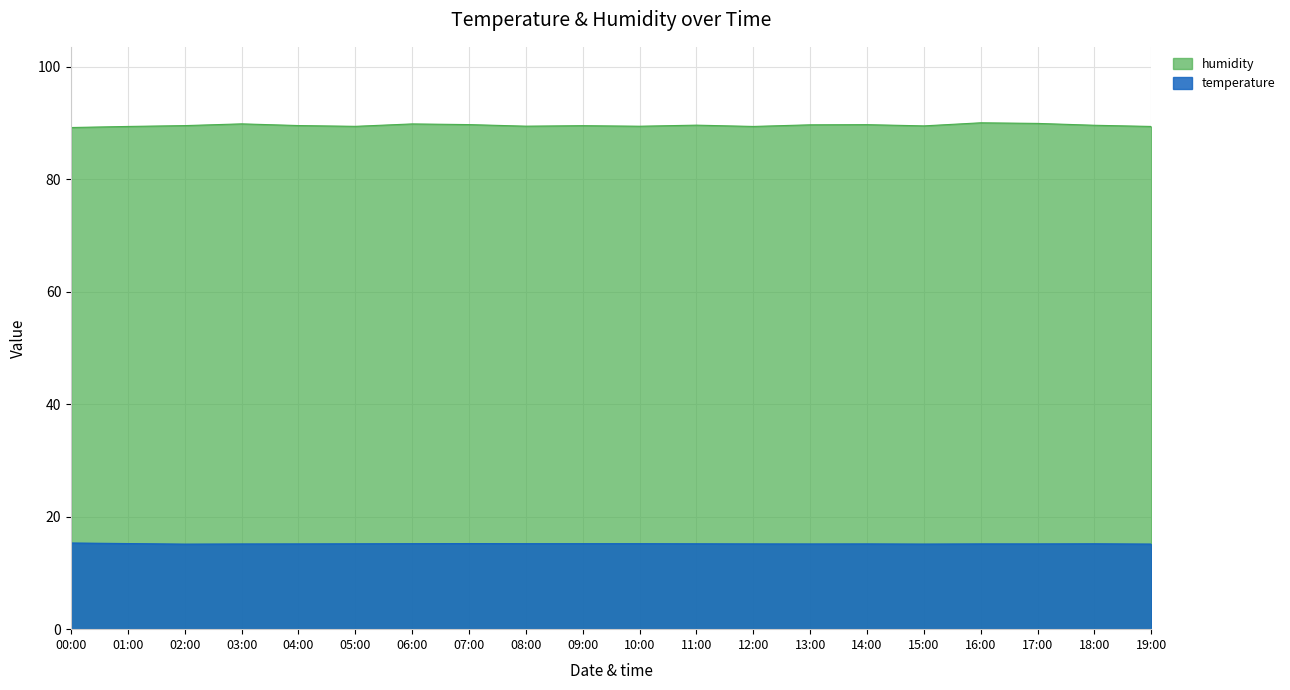

The value of temperature at 15:00 is 26.3. True or false?

False